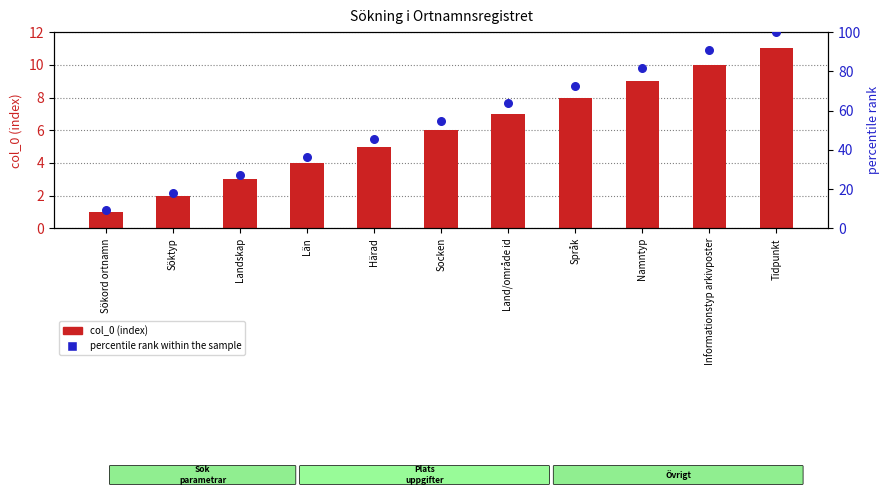

Which series has the widest spread of Y values?

percentile rank within the sample